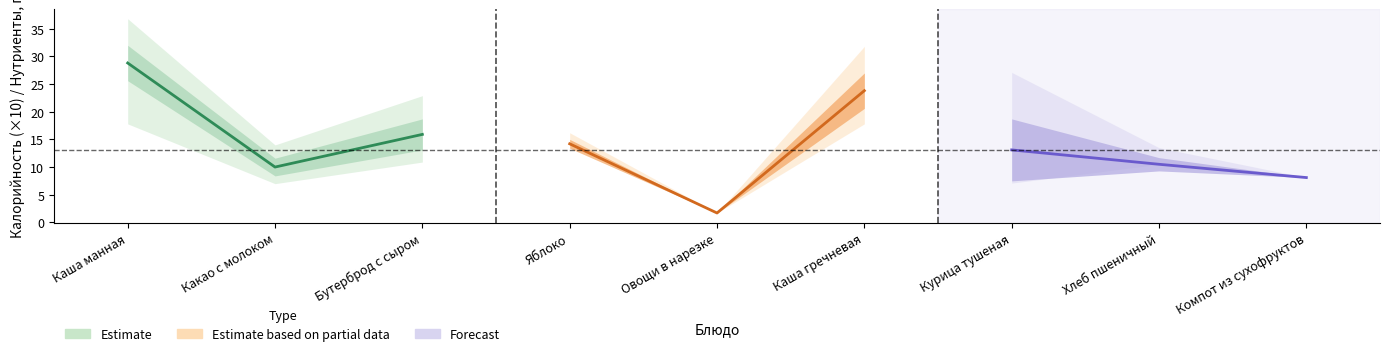

Reading left to right, list all the values displayed in this chart.

Estimate: 28.8	10.0	15.9
Estimate based on partial data: 14.2	1.7	23.8
Forecast: 13.1	10.5	8.1